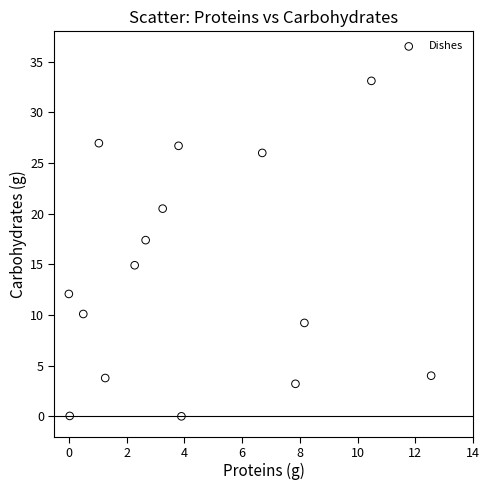

What is the range of X values (max minus min)?

12.6